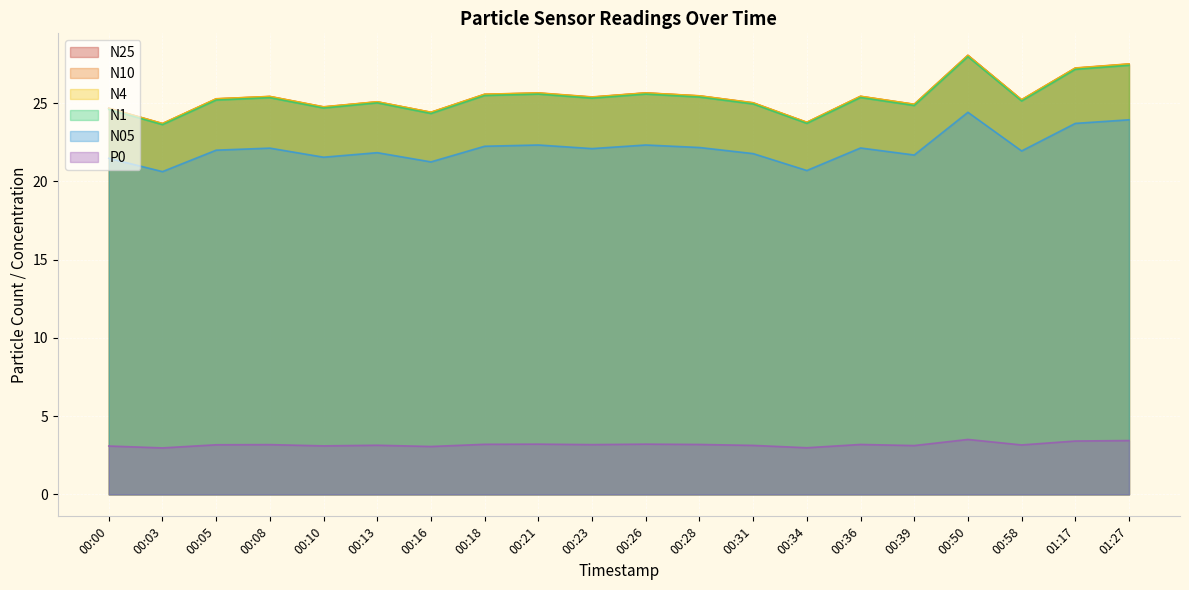

Is it true that N4 equals 40.3 at 00:05?

False